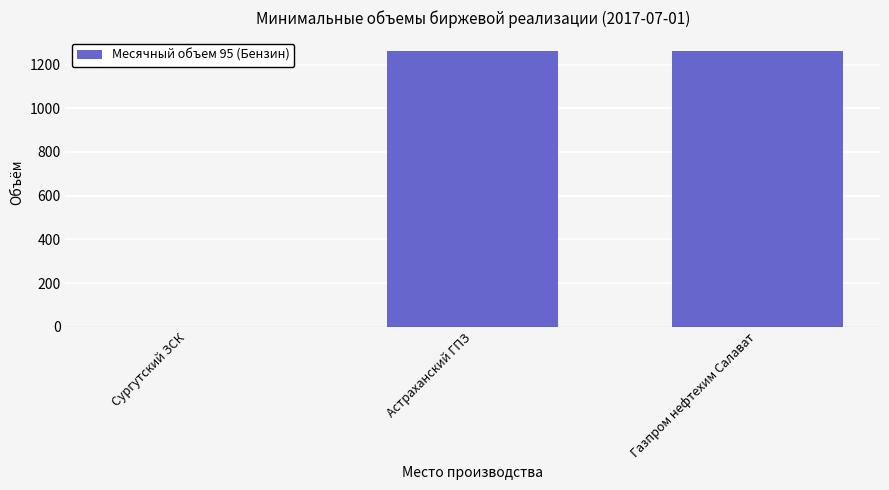

Is it true that the value at Астраханский ГПЗ is 2224?

False